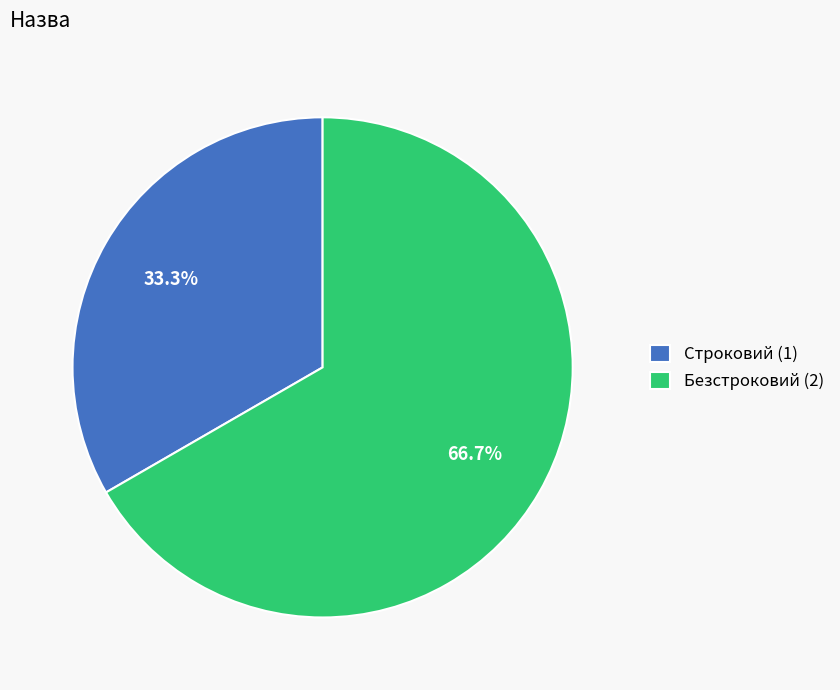

To the nearest percent, what is the combined percentage of Безстроковий and Строковий?

100%